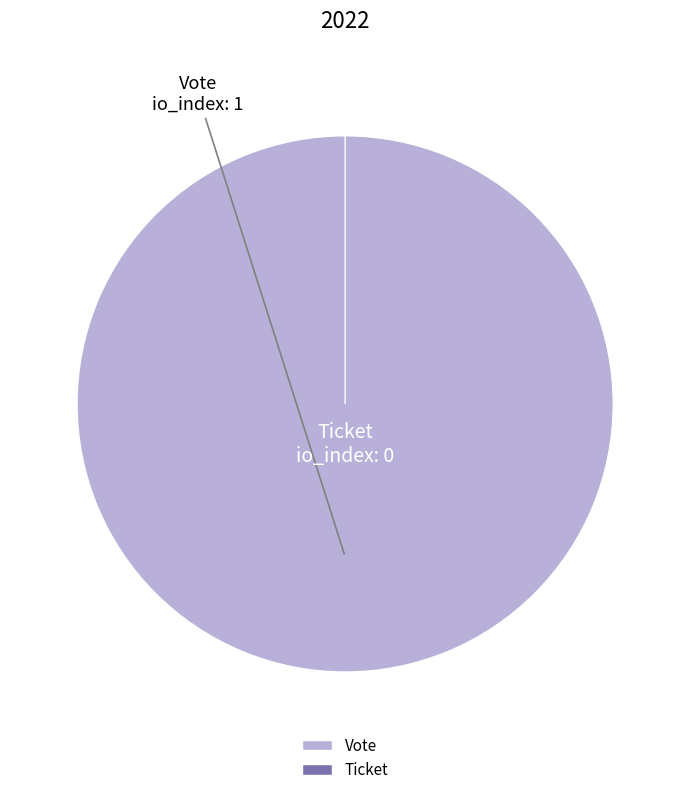

Is the sum of Ticket and Vote greater than half?

Yes